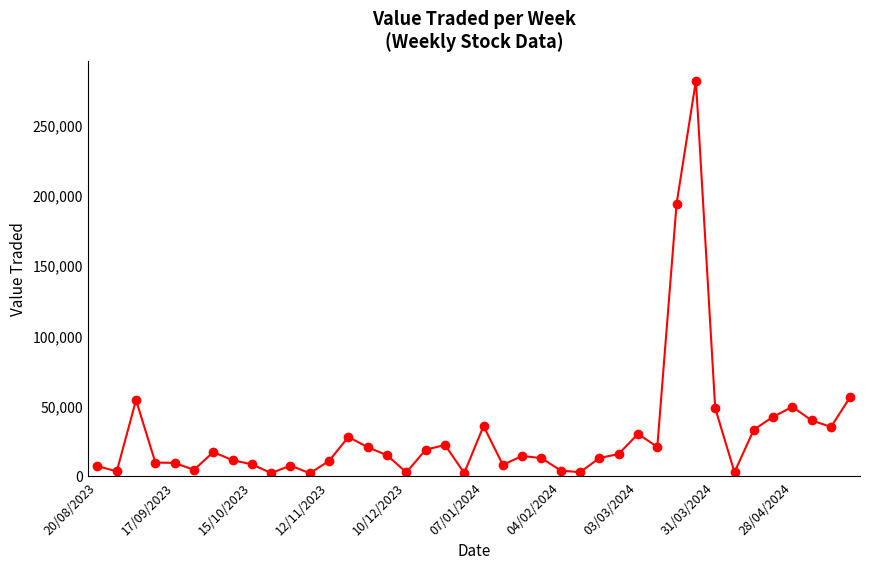

What is the sum of all values?

1189120